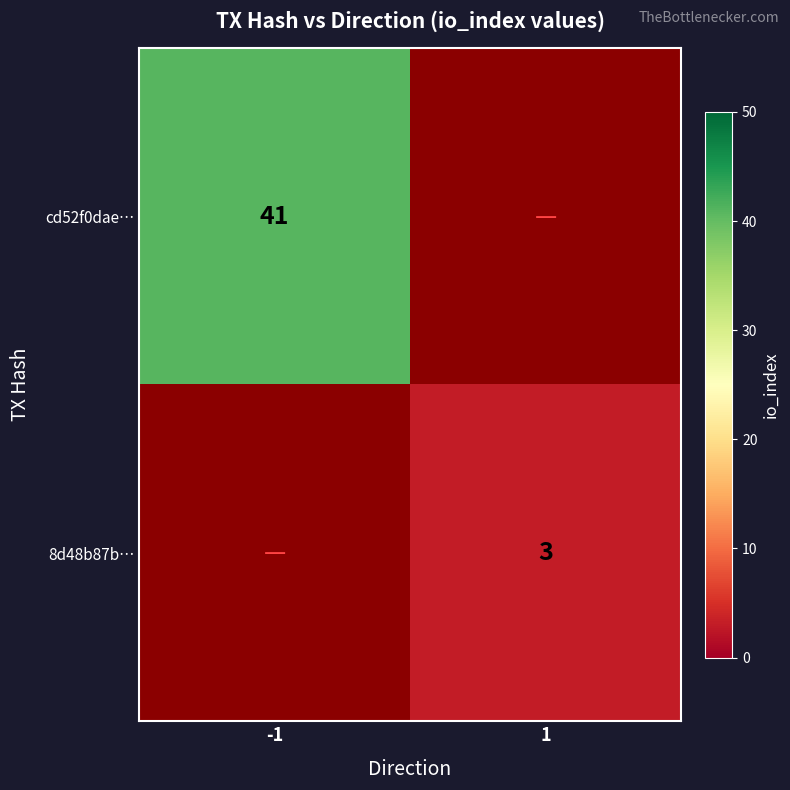

The 8d48b87b… series shows 5 at 1. True or false?

False